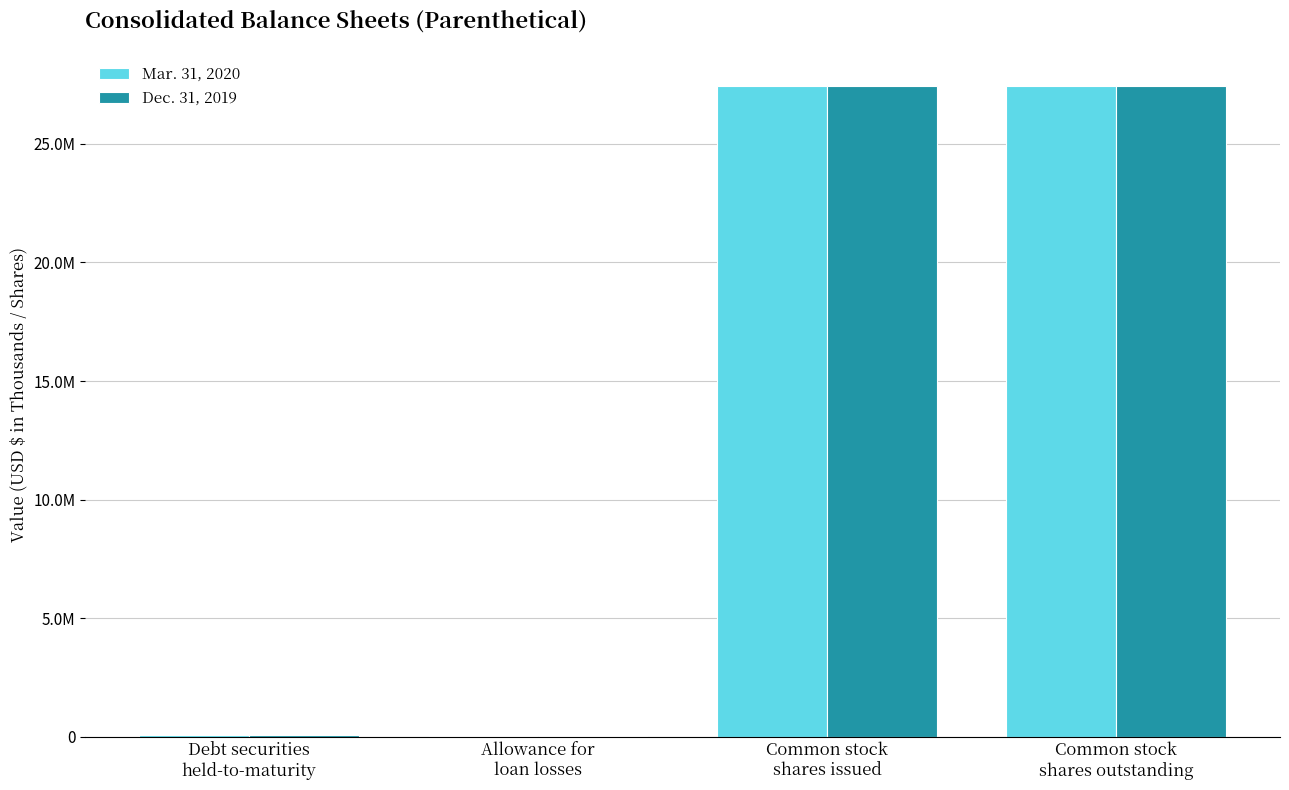

What is the maximum value shown in the chart?

27457306